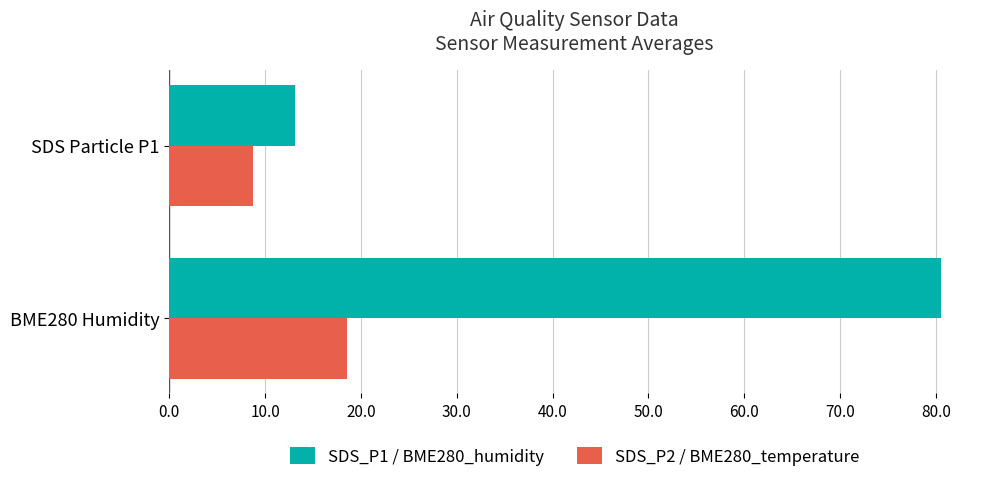

At how many categories does at least one series exceed 25?

1